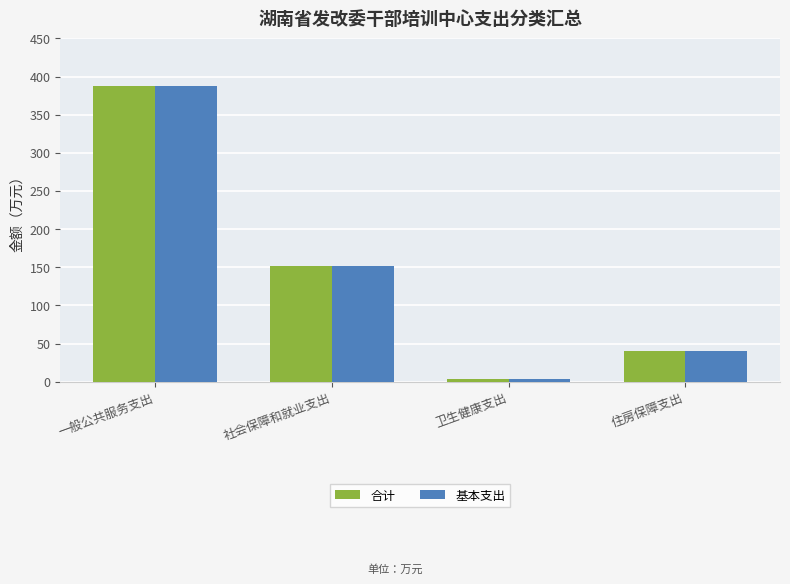

True or false: 基本支出 has a value of 387.1 at 一般公共服务支出.

True